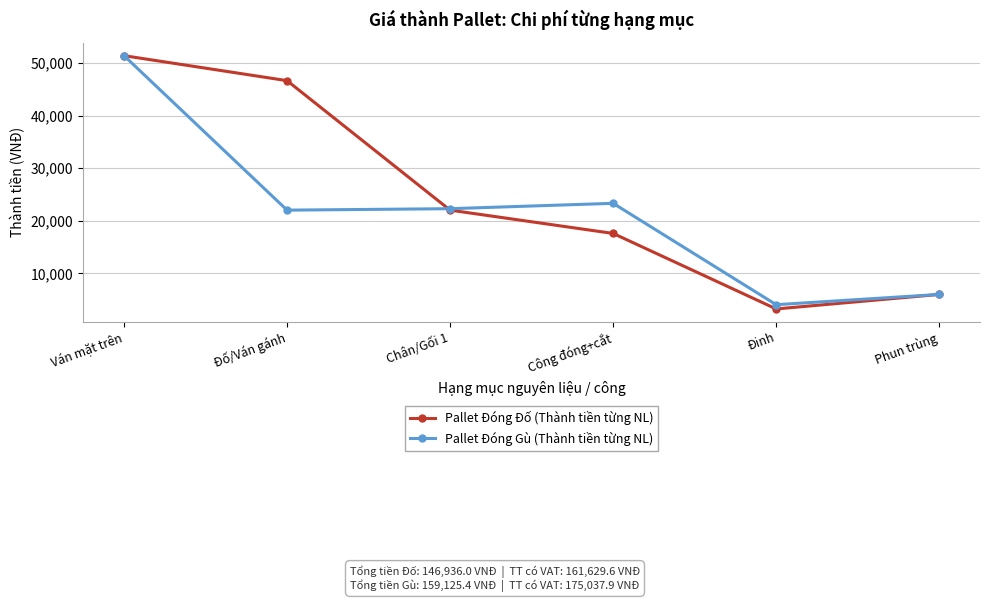

At which category does Pallet Đóng Đố (Thành tiền từng NL) reach its first local valley?

Đinh